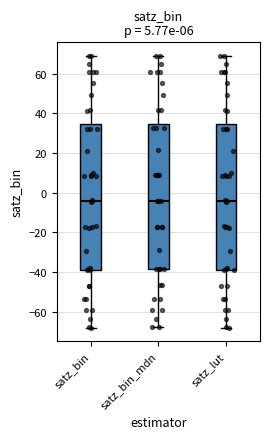

Reading left to right, transcribe this box plot: for each box, give where its median line is, the range the box spans, and where its two whiskers end, as read against the y-axis. The values are not printed on the chart, so give them approximately, as read against the axis.

satz_bin: median -4, box -40 to 34, whiskers -68 to 68
satz_bin_mdn: median -4, box -38 to 34, whiskers -68 to 68
satz_lut: median -4, box -40 to 34, whiskers -68 to 68